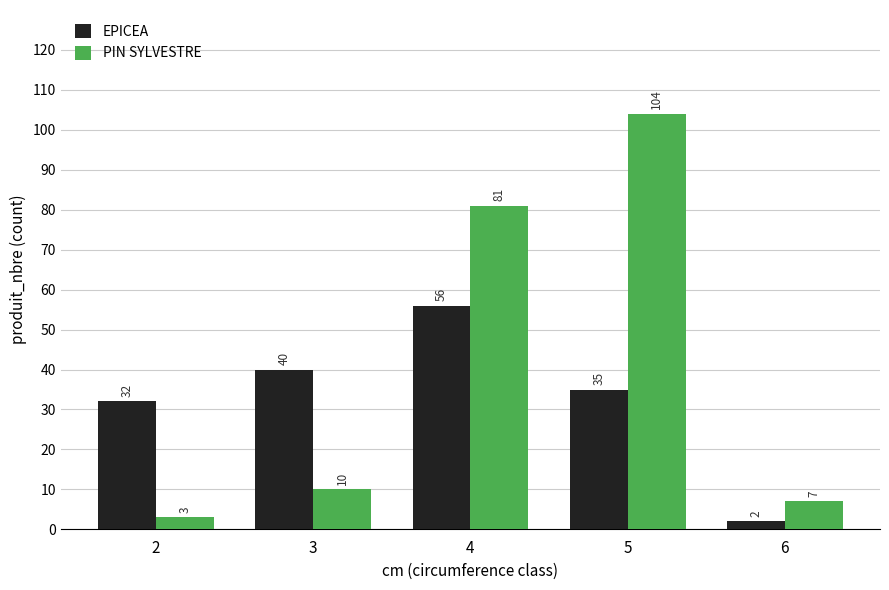

What is the average value of the EPICEA series?

33